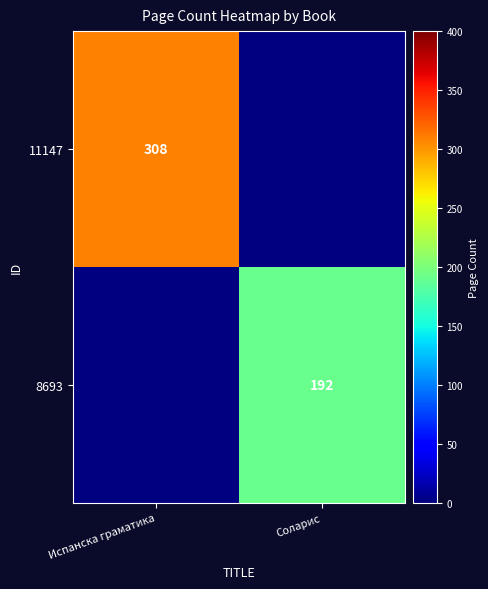

True or false: 8693 has a value of 192 at Соларис.

True